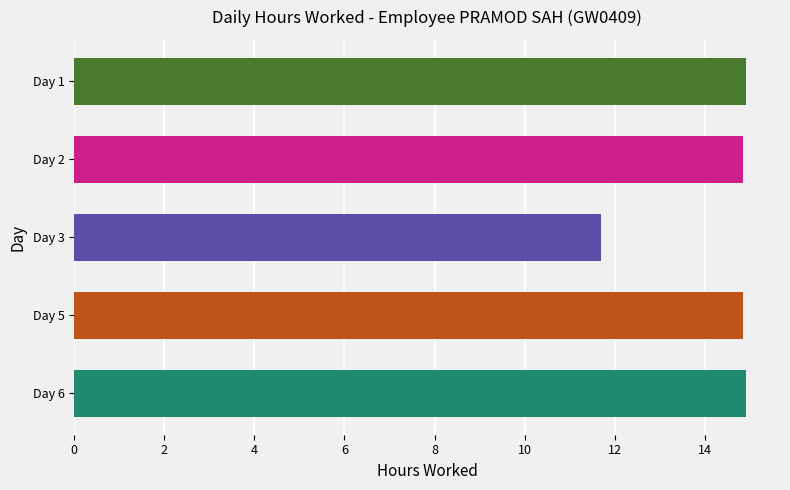

Approximately how many times larger is the value at Day 1 compared to Day 2?

1.0